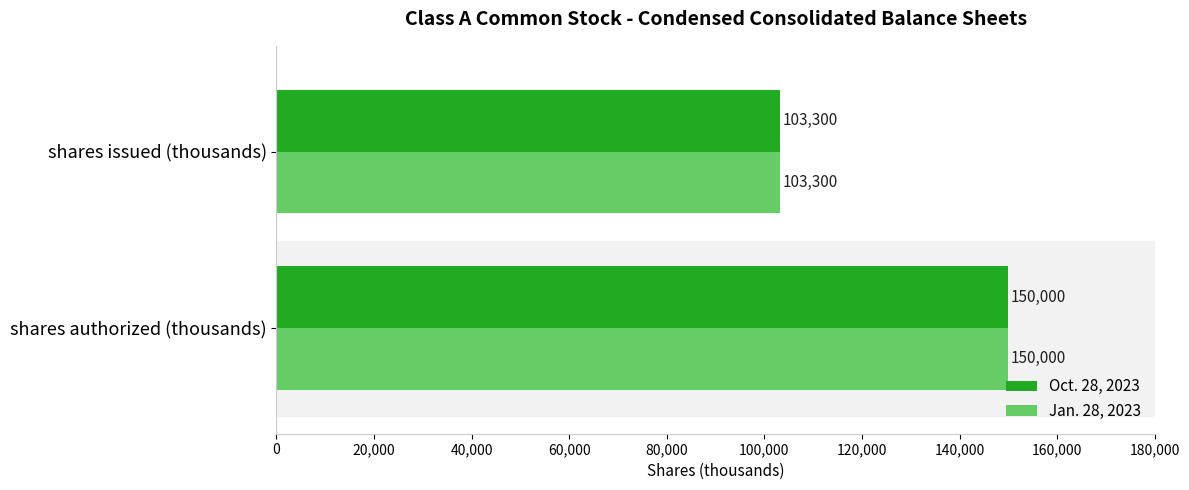

Rank the categories by Oct. 28, 2023 value from lowest to highest.

shares issued (thousands), shares authorized (thousands)